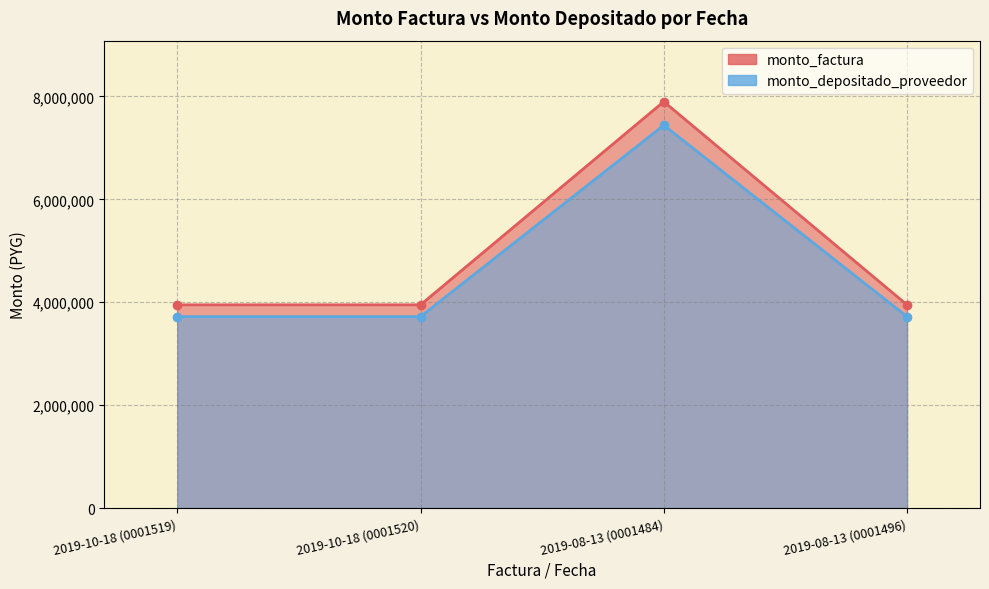

True or false: monto_factura and monto_depositado_proveedor cross at least once.

False